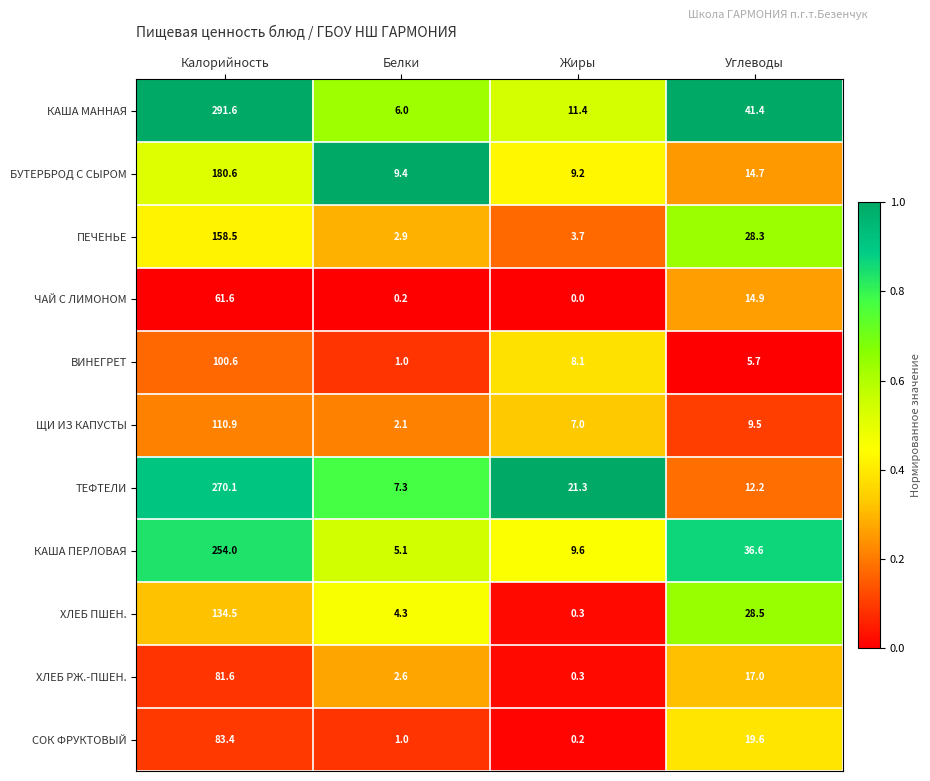

What is the sum of the СОК ФРУКТОВЫЙ values at Жиры and Белки?

1.2